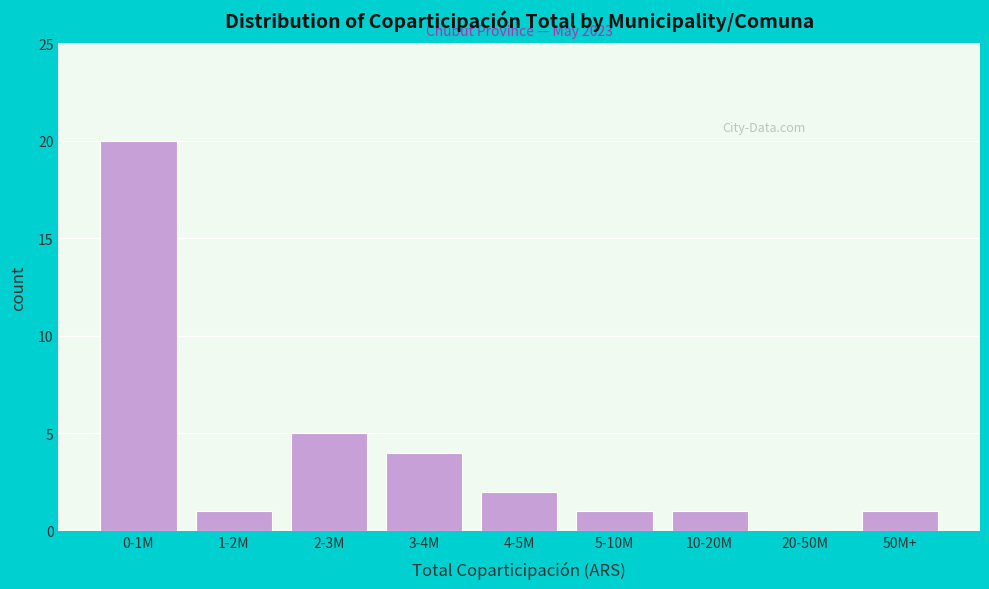

Reading left to right, what are all the values shown in this chart?

0-1M=20	1-2M=1	2-3M=5	3-4M=4	4-5M=2	5-10M=1	10-20M=1	20-50M=0	50M+=1